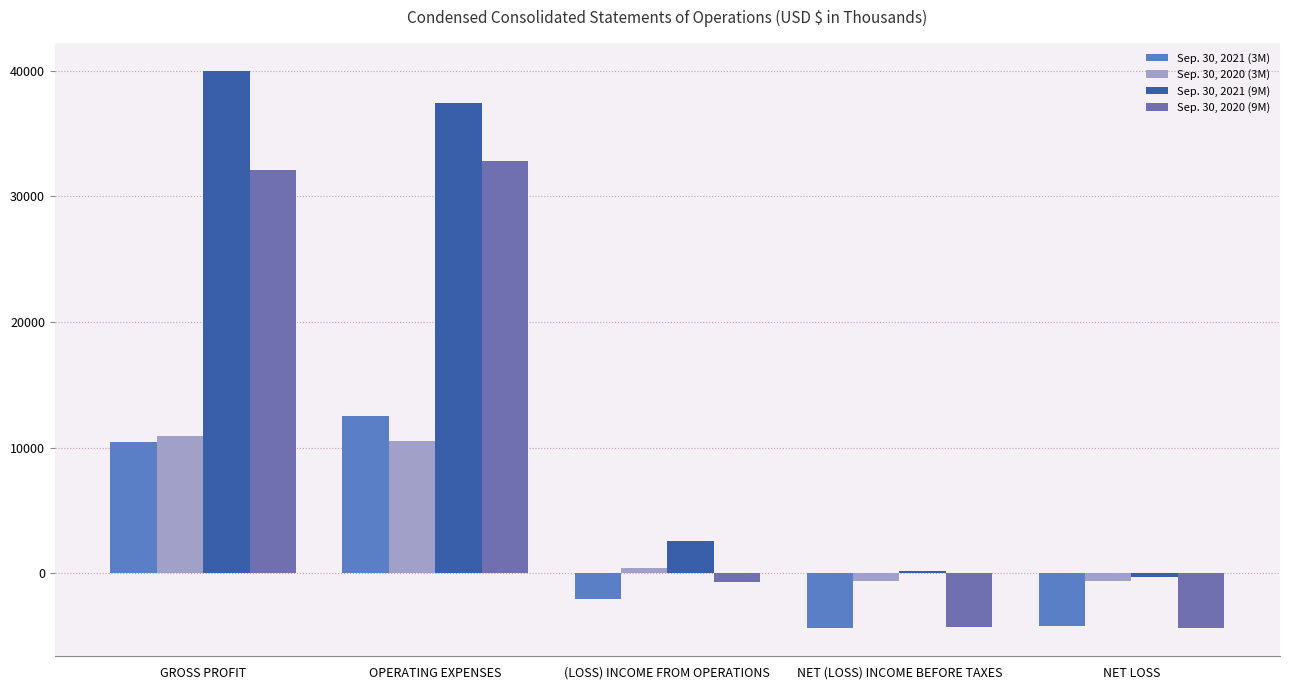

What is the label of the 5th bar from the left?

NET LOSS